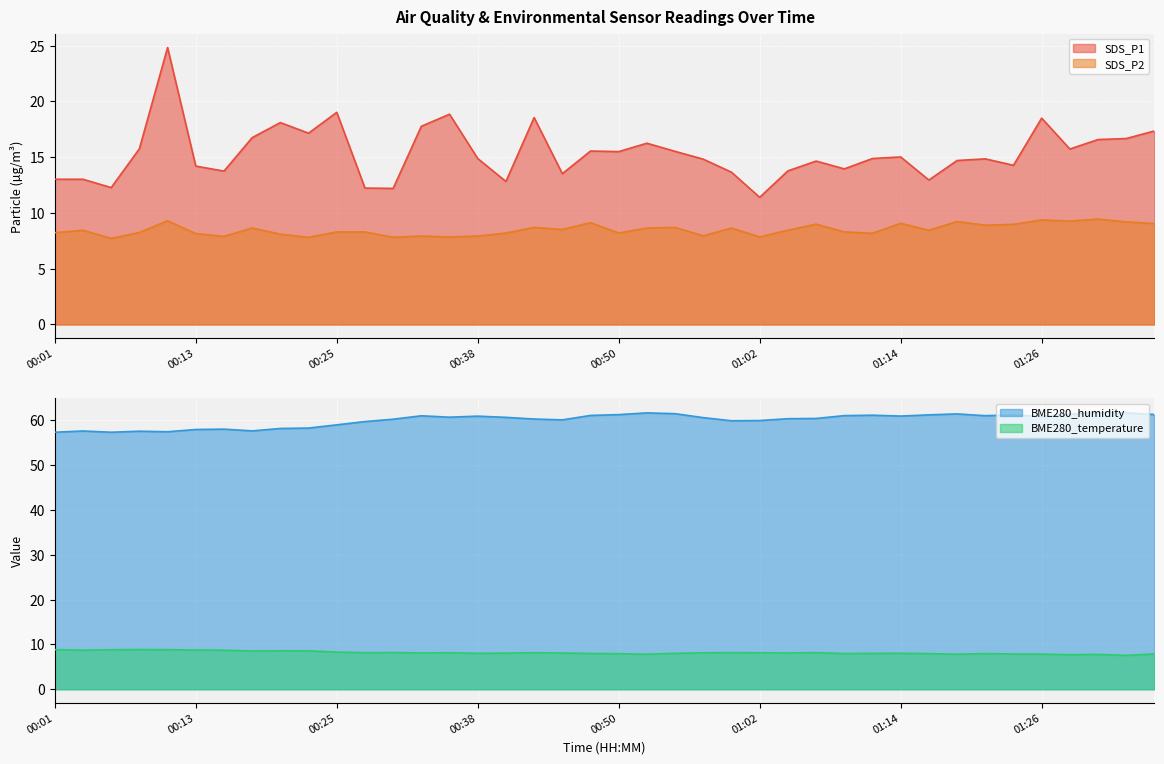

Reading left to right, list all the values displayed in this chart.

SDS_P1: 00:01=13.0	00:04=13.0	00:06=12.3	00:08=15.8	00:11=24.8	00:13=14.2	00:16=13.8	00:18=16.8	00:21=18.1	00:23=17.1	00:25=19.0	00:28=12.2	00:30=12.2	00:33=17.8	00:35=18.9	00:38=14.9	00:40=12.8	00:42=18.6	00:45=13.5	00:47=15.6	00:50=15.5	00:52=16.2	00:55=15.5	00:57=14.8	01:00=13.7	01:02=11.4	01:04=13.8	01:07=14.7	01:09=13.9	01:12=14.9	01:14=15.0	01:17=12.9	01:19=14.7	01:22=14.8	01:24=14.3	01:26=18.5	01:29=15.7	01:31=16.6	01:34=16.7	01:36=17.4
SDS_P2: 00:01=8.2	00:04=8.4	00:06=7.7	00:08=8.2	00:11=9.3	00:13=8.2	00:16=7.9	00:18=8.7	00:21=8.1	00:23=7.8	00:25=8.3	00:28=8.3	00:30=7.8	00:33=7.9	00:35=7.8	00:38=7.9	00:40=8.2	00:42=8.7	00:45=8.5	00:47=9.1	00:50=8.2	00:52=8.7	00:55=8.7	00:57=8.0	01:00=8.7	01:02=7.8	01:04=8.4	01:07=9.0	01:09=8.3	01:12=8.2	01:14=9.1	01:17=8.4	01:19=9.2	01:22=8.9	01:24=9.0	01:26=9.4	01:29=9.3	01:31=9.4	01:34=9.2	01:36=9.1
BME280_temperature: 00:01=8.8	00:04=8.7	00:06=8.8	00:08=8.9	00:11=8.8	00:13=8.8	00:16=8.7	00:18=8.6	00:21=8.6	00:23=8.6	00:25=8.3	00:28=8.2	00:30=8.2	00:33=8.1	00:35=8.2	00:38=8.0	00:40=8.1	00:42=8.2	00:45=8.1	00:47=8.0	00:50=7.9	00:52=7.8	00:55=8.0	00:57=8.1	01:00=8.2	01:02=8.2	01:04=8.1	01:07=8.2	01:09=8.0	01:12=8.0	01:14=8.0	01:17=8.0	01:19=7.8	01:22=8.0	01:24=7.9	01:26=7.8	01:29=7.7	01:31=7.8	01:34=7.6	01:36=7.9
BME280_humidity: 00:01=57.4	00:04=57.6	00:06=57.4	00:08=57.6	00:11=57.5	00:13=58.0	00:16=58.1	00:18=57.7	00:21=58.2	00:23=58.3	00:25=59.0	00:28=59.8	00:30=60.3	00:33=61.0	00:35=60.7	00:38=61.0	00:40=60.7	00:42=60.3	00:45=60.1	00:47=61.1	00:50=61.3	00:52=61.7	00:55=61.5	00:57=60.6	01:00=59.9	01:02=60.0	01:04=60.4	01:07=60.4	01:09=61.1	01:12=61.2	01:14=61.0	01:17=61.2	01:19=61.5	01:22=61.1	01:24=61.2	01:26=60.9	01:29=61.4	01:31=61.8	01:34=61.7	01:36=61.3